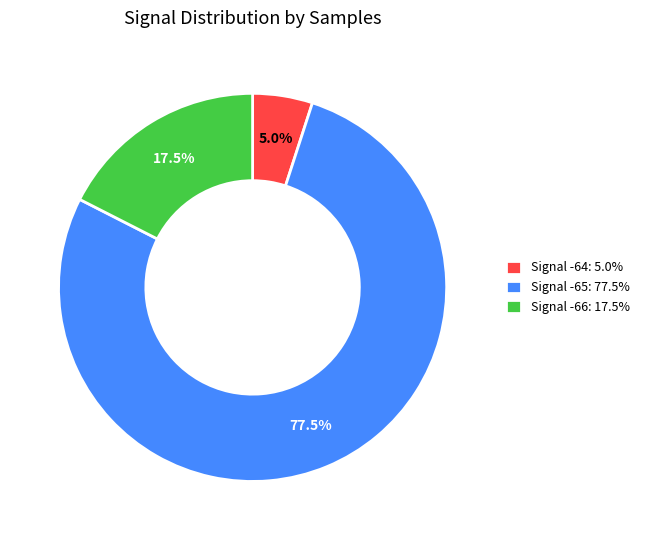

Which slice is the smallest?

Signal -64: 5.0%